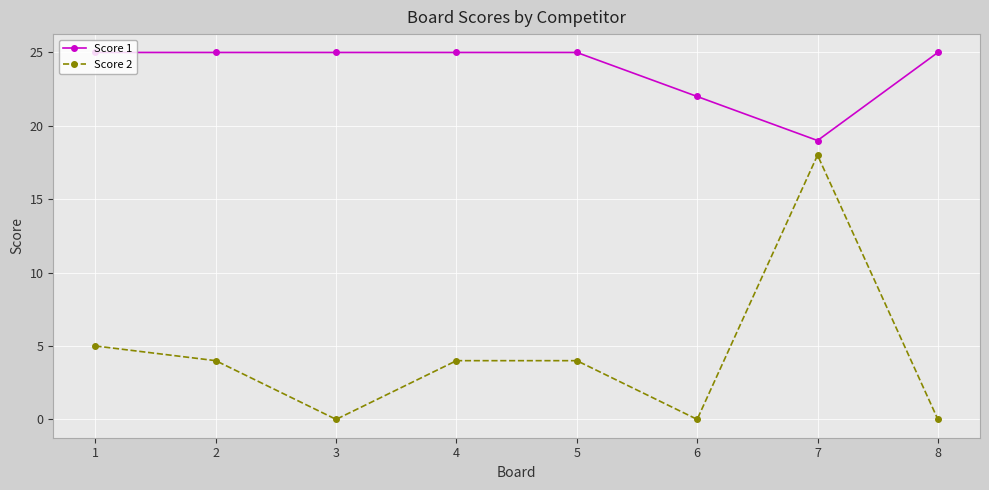

In Score 2, how many points are lower than both neighbors (excluding endpoints)?

2